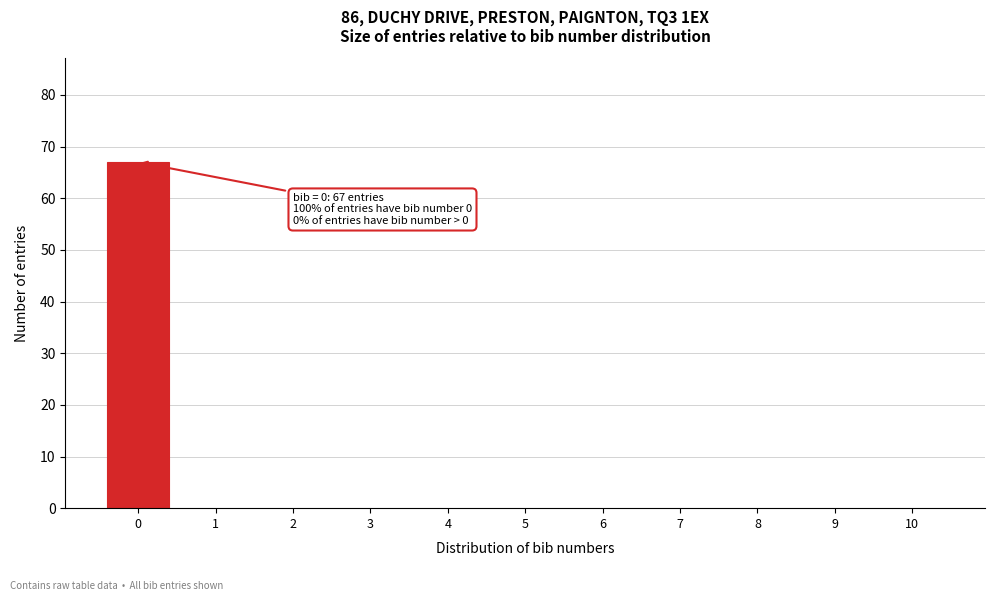

Reading left to right, transcribe all the data shown in this chart.

0=67	1=0	2=0	3=0	4=0	5=0	6=0	7=0	8=0	9=0	10=0